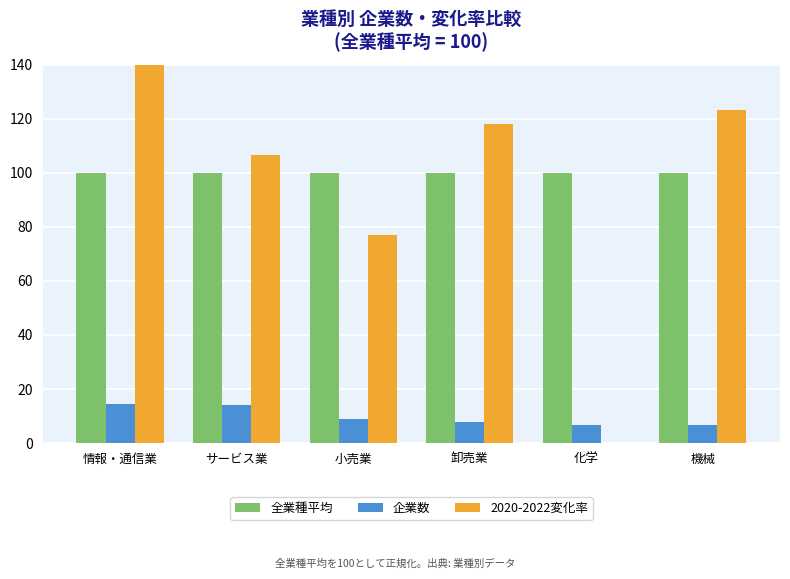

What is the label of the 3rd bar from the right?

卸売業